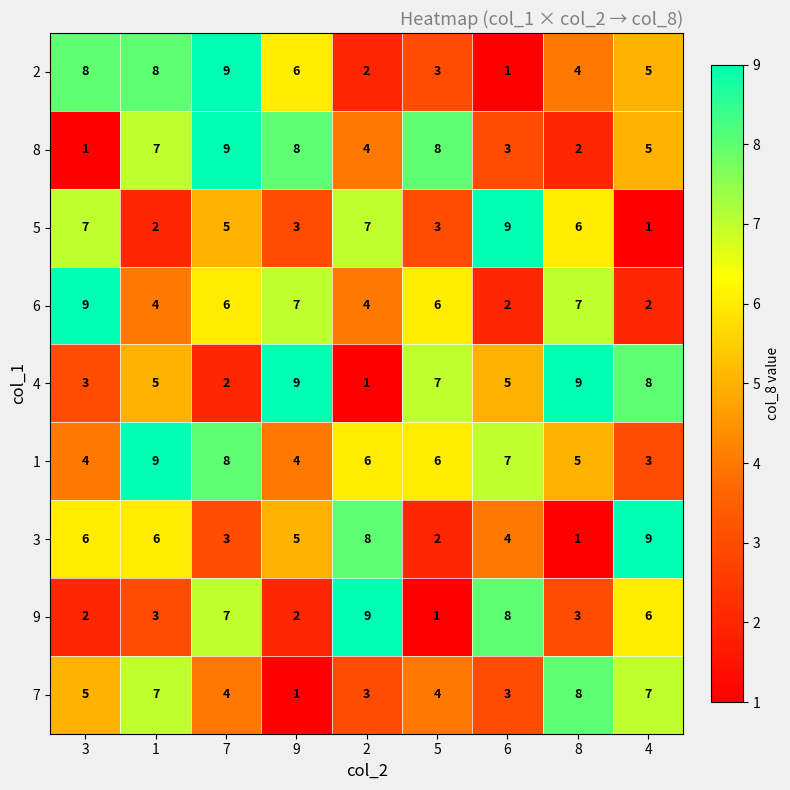

What is the smallest value displayed?

1